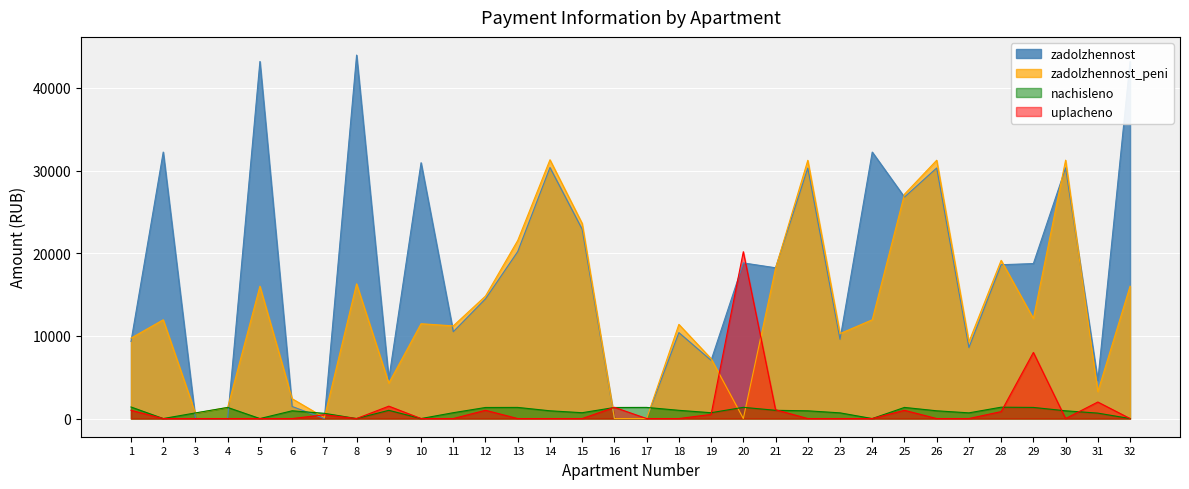

What is the difference between the maximum and minimum values in the zadolzhennost_peni series?

31306.4